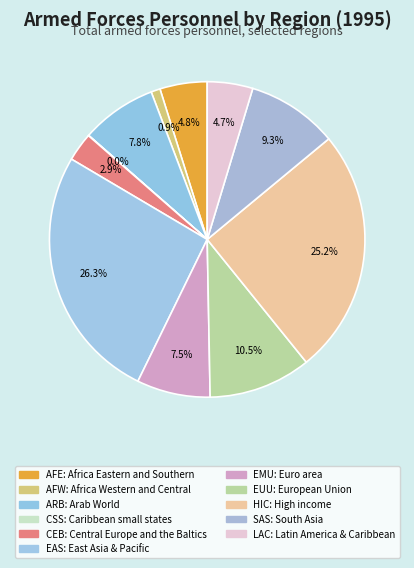

Rank the categories by value from highest to lowest.

East Asia & Pacific, High income, European Union, South Asia, Arab World, Euro area, Africa Eastern and Southern, Latin America & Caribbean, Central Europe and the Baltics, Africa Western and Central, Caribbean small states